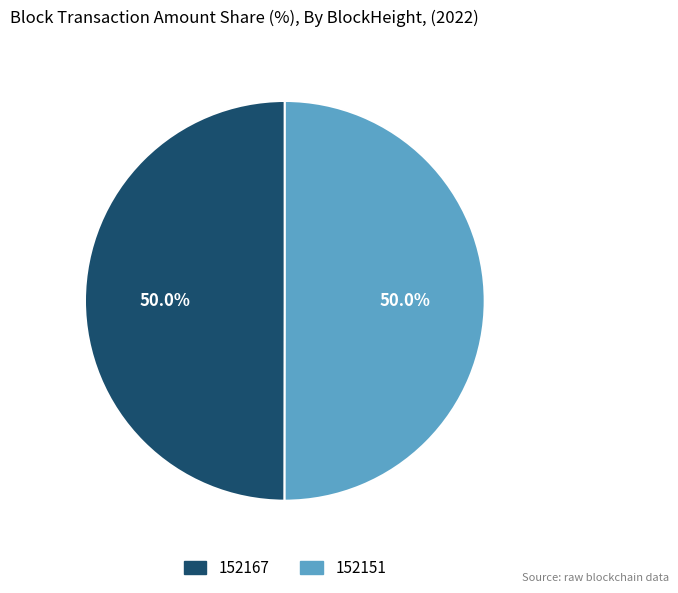

How many segments does this pie chart have?

2